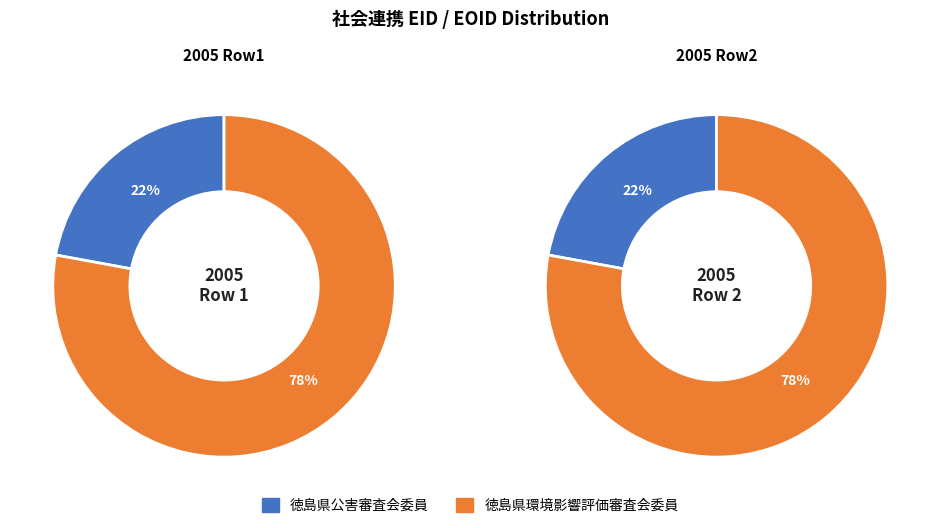

What is the spread (max minus min) of values at EOID?

1